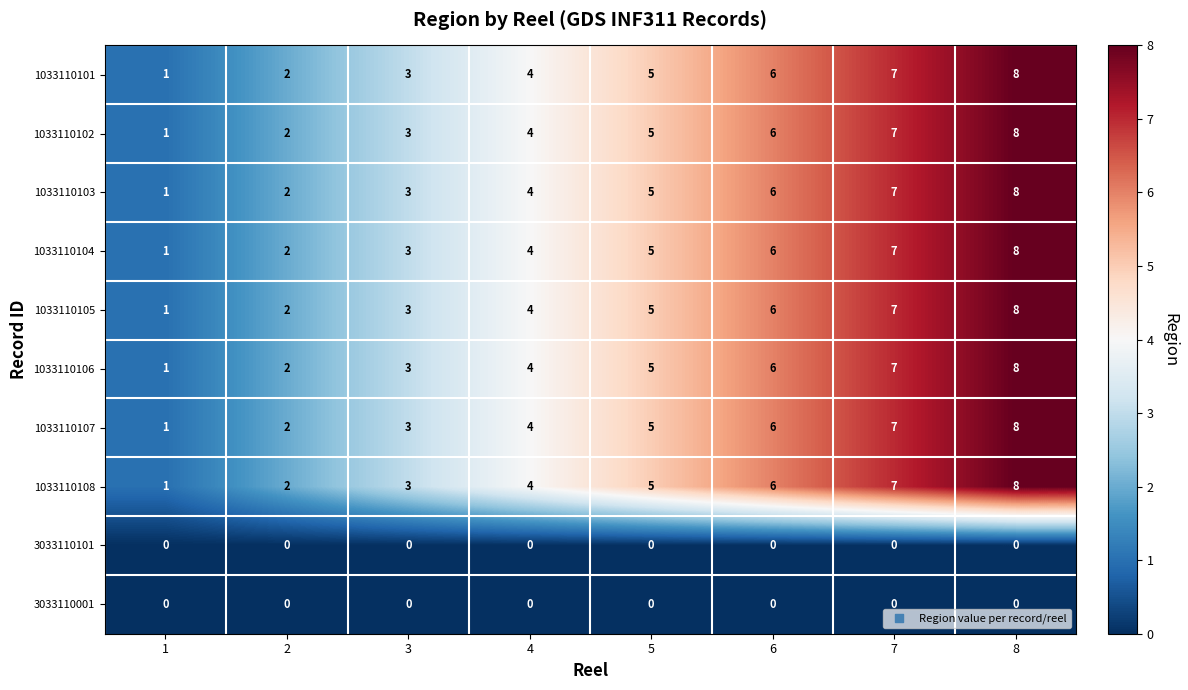

Where is 1033110104 nearest to the value 4?

4